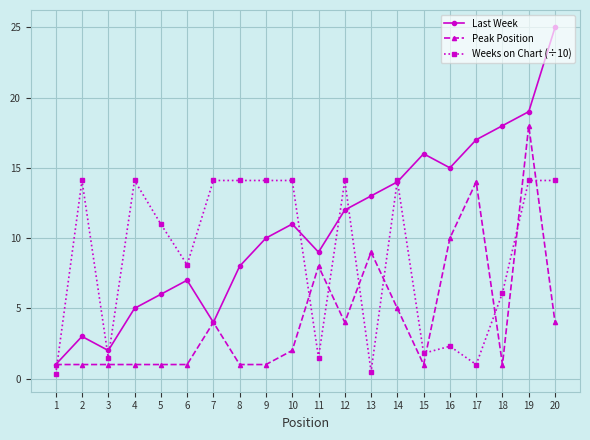

What is the average value of the Peak Position series?

4.4